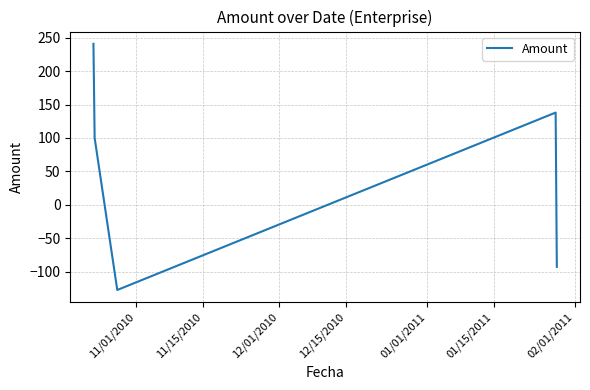

True or false: there are more than 2 points higher than both neighbors.

False